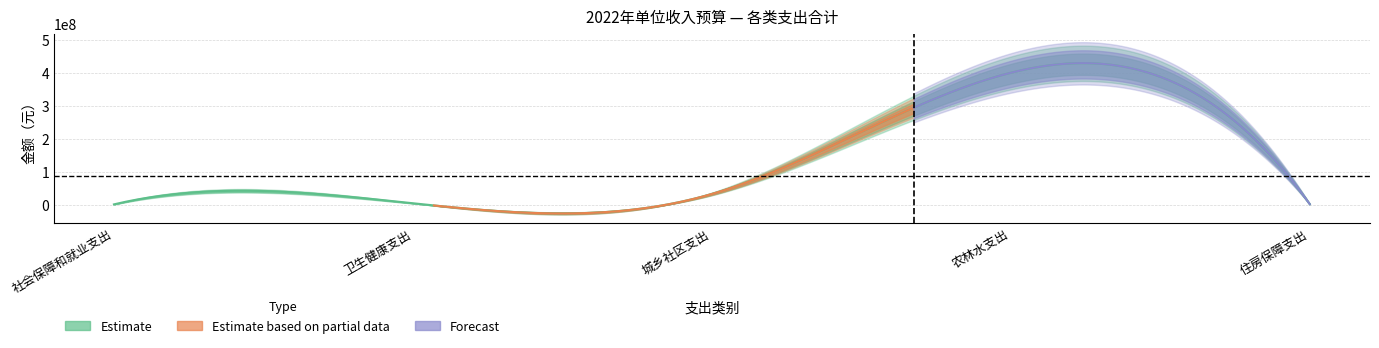

What is the total value across all series at 卫生健康支出?

11424300